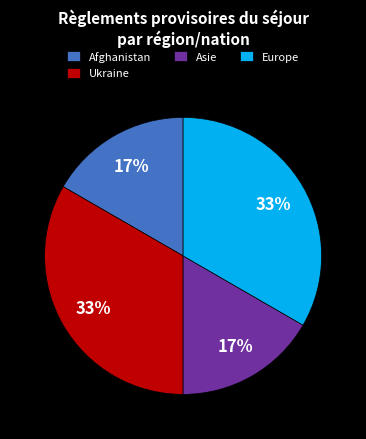

Is it true that Ukraine is 33% of the pie?

True